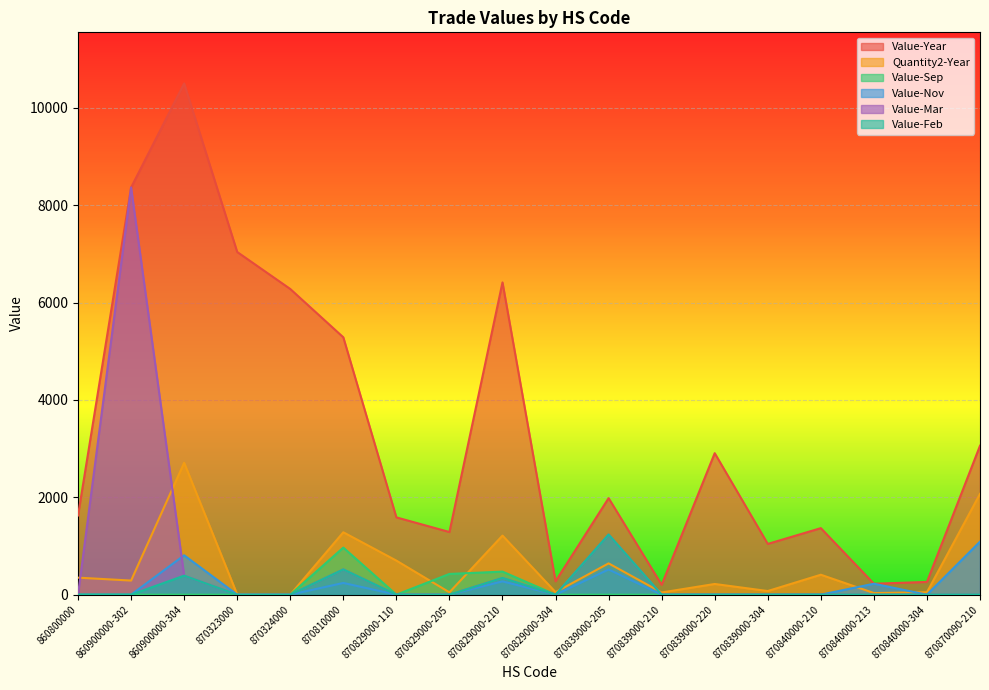

At which category is the sum across all series the highest?

860900000-302